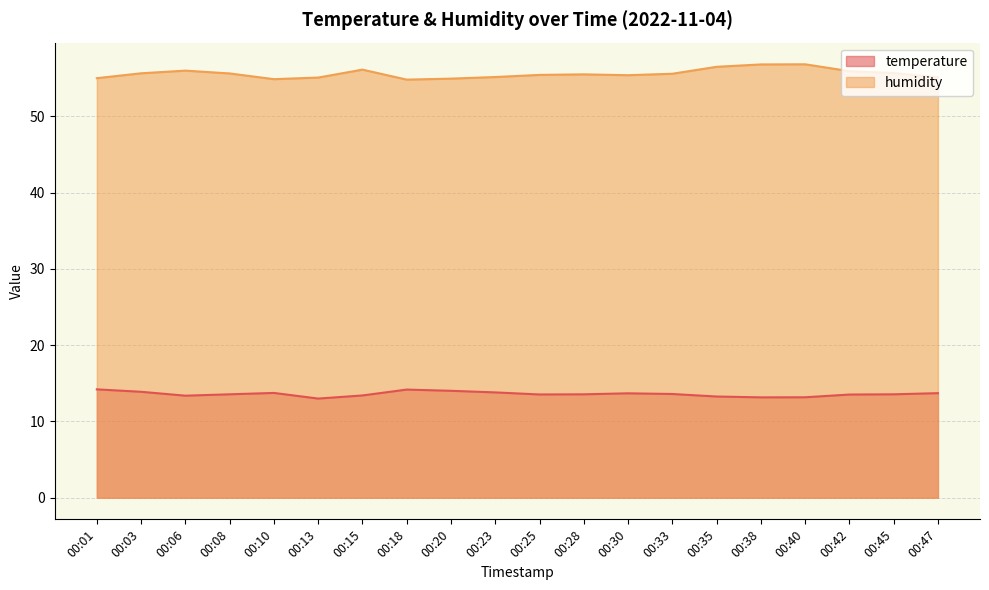

At which category does temperature reach its first local peak?

00:10